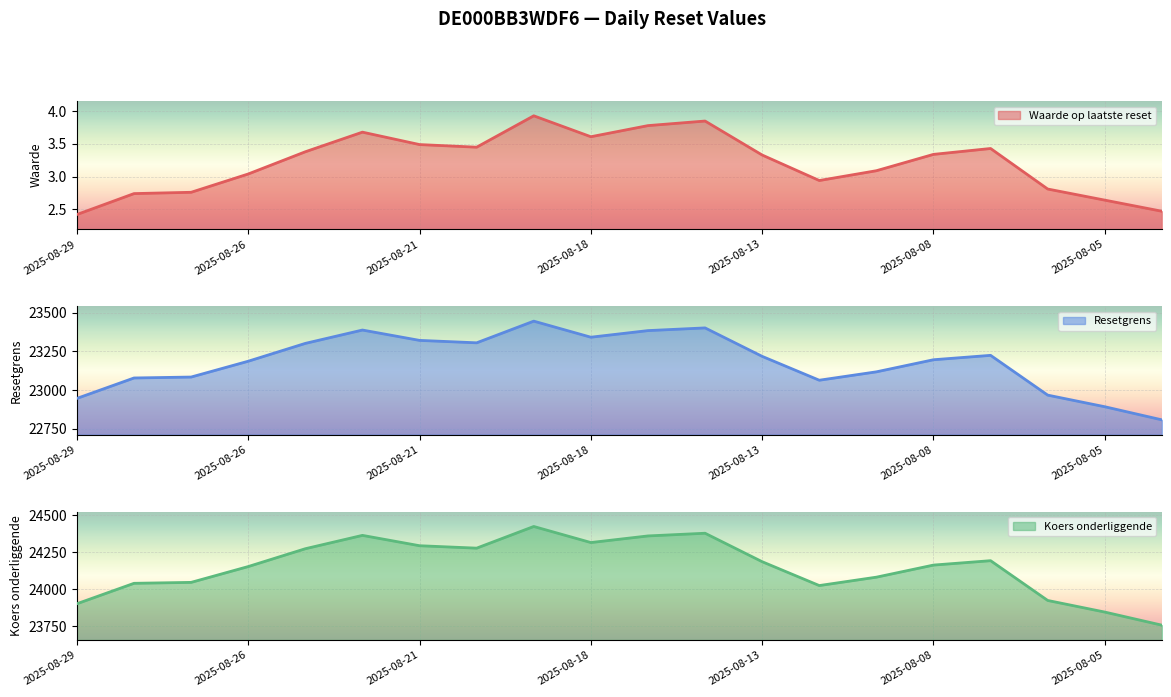

At how many categories does at least one series exceed 6042?

20